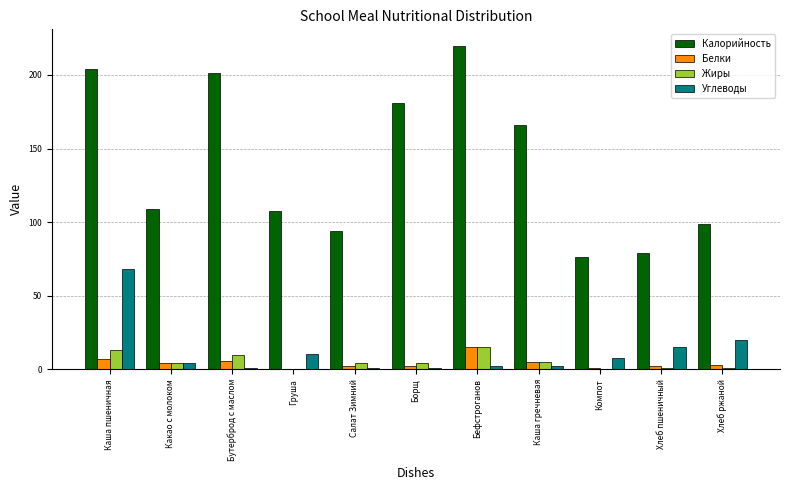

How many distinct data groups are displayed?

4